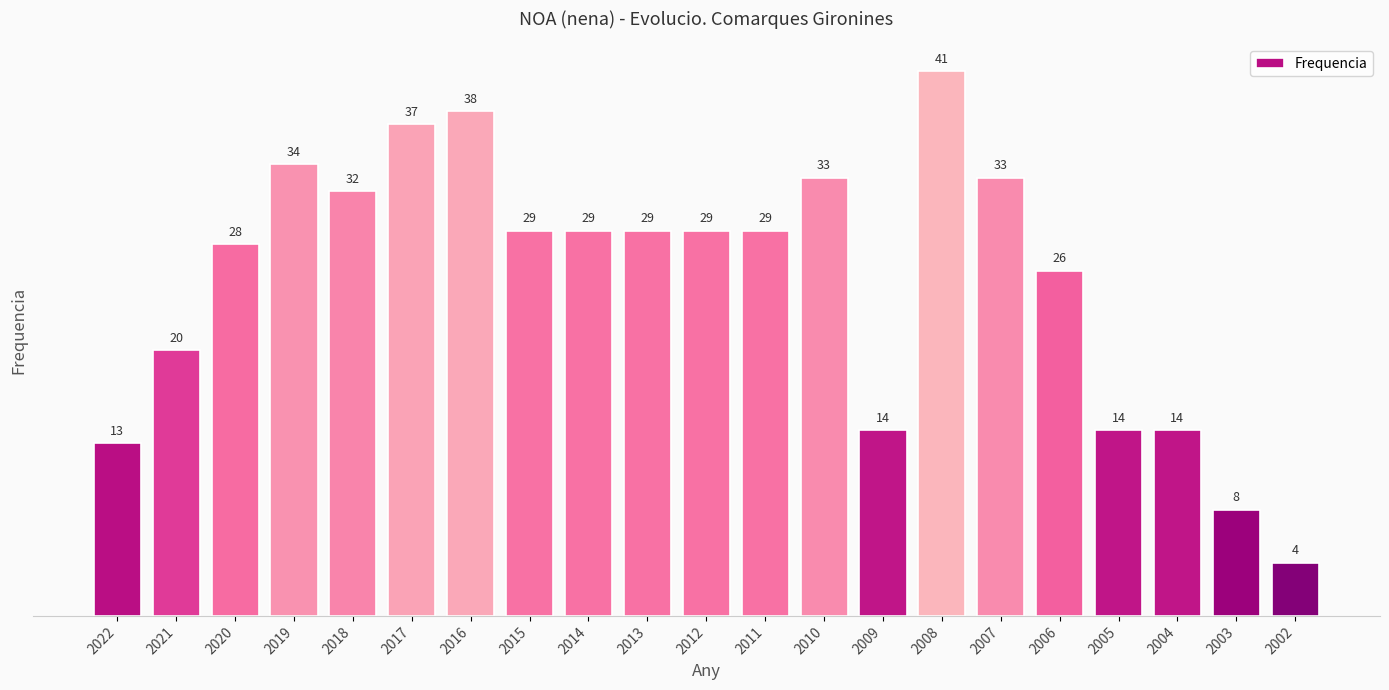

What is the difference between the maximum and minimum values?

37